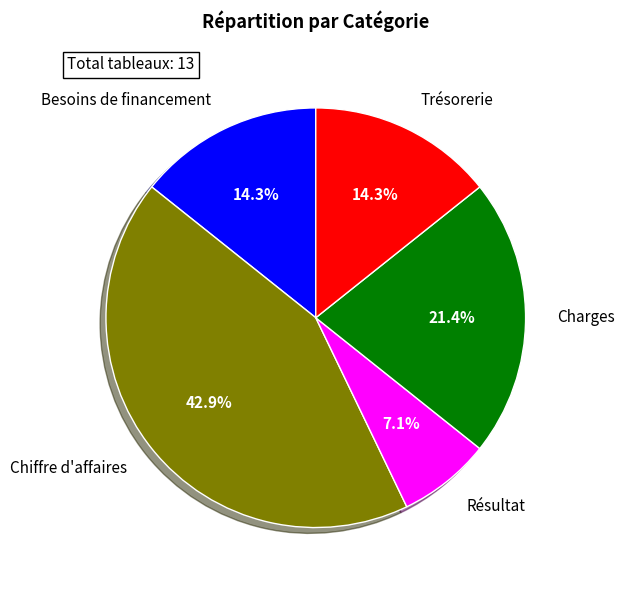

What percentage is the Besoins de financement slice, to the nearest percent?

14%